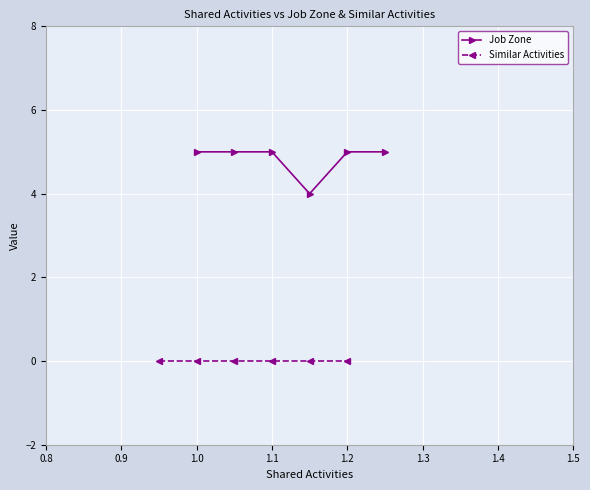

Reading left to right, extract all data points from this chart.

Job Zone: 5	5	5	4	5	5
Similar Activities: 0	0	0	0	0	0